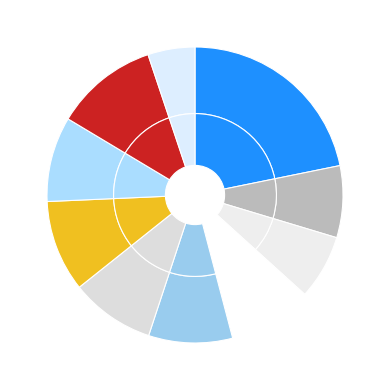

Count the number of slices in the pie.

10